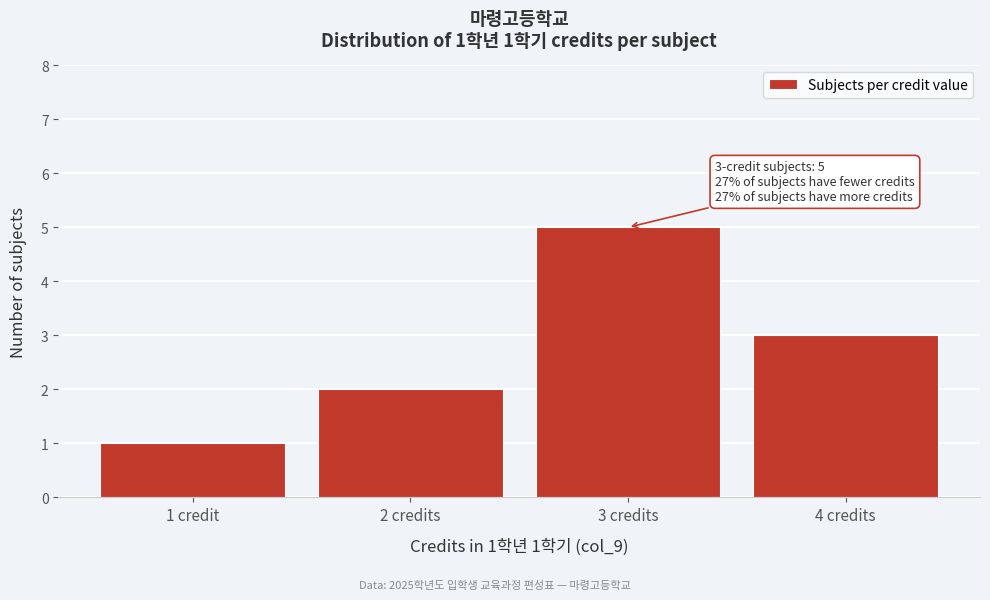

Reading right to left, extract all data points from this chart.

3	5	2	1